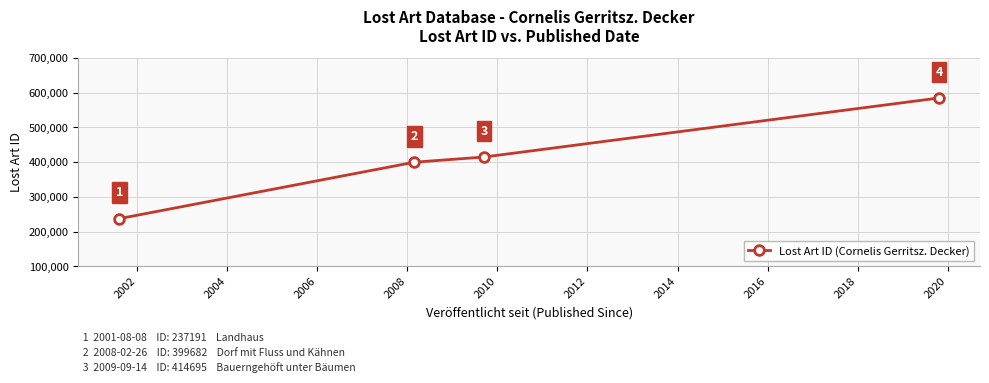

Reading left to right, what are all the values shown in this chart?

237191	399682	414695	584731